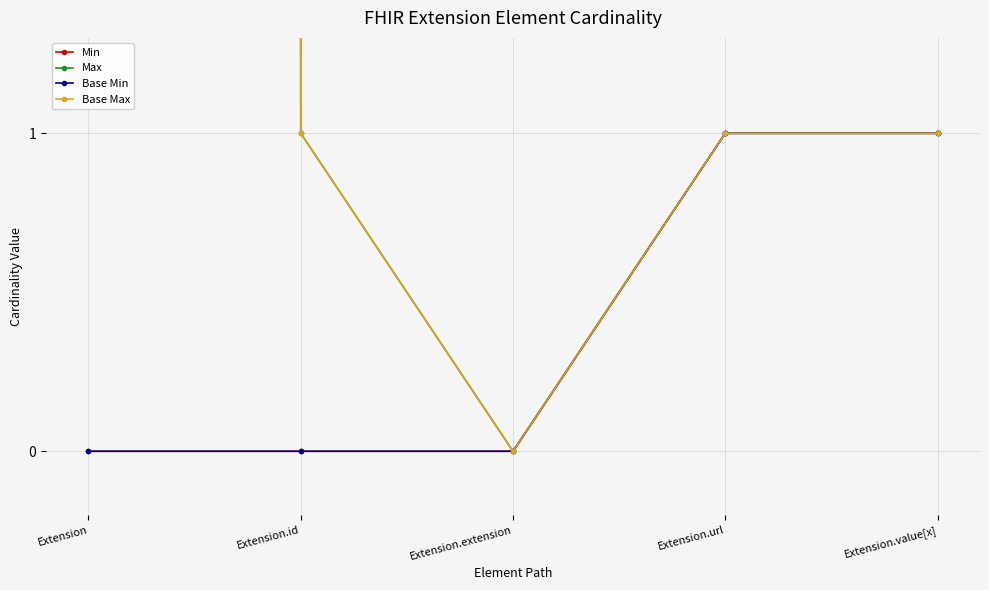

What value does the Base Min series have at Extension.value[x]?

1